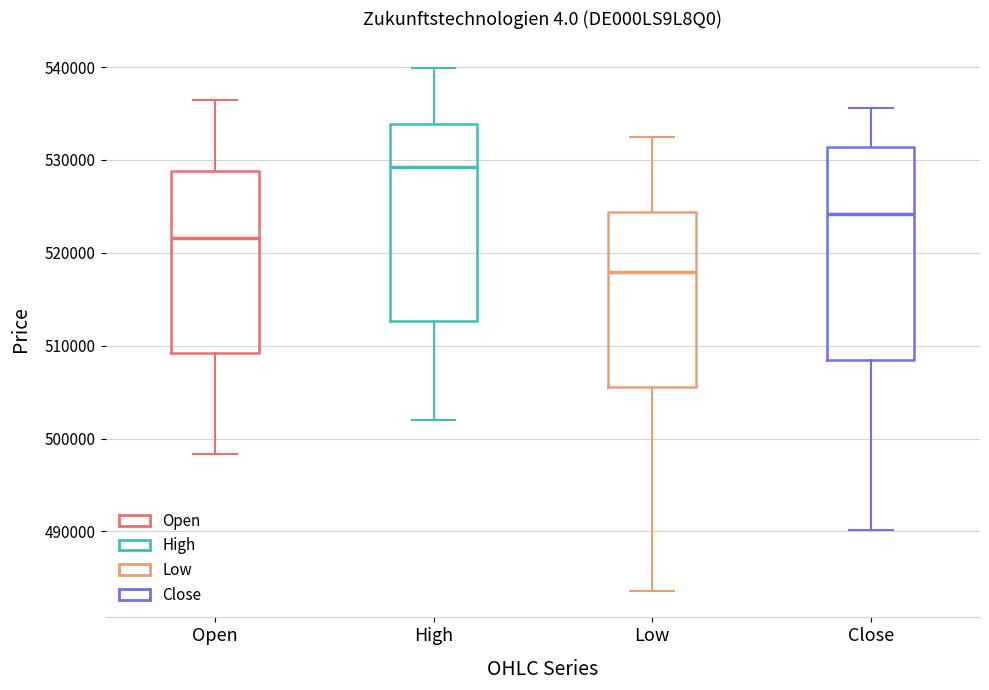

Reading left to right, transcribe this box plot: for each box, give where its median line is, the range the box spans, and where its two whiskers end, as read against the y-axis. The values are not printed on the chart, so give them approximately, as read against the axis.

Open: median 522000, box 509000 to 529000, whiskers 498000 to 536000
High: median 529000, box 513000 to 534000, whiskers 502000 to 540000
Low: median 518000, box 506000 to 524000, whiskers 484000 to 532000
Close: median 524000, box 508000 to 531000, whiskers 490000 to 536000